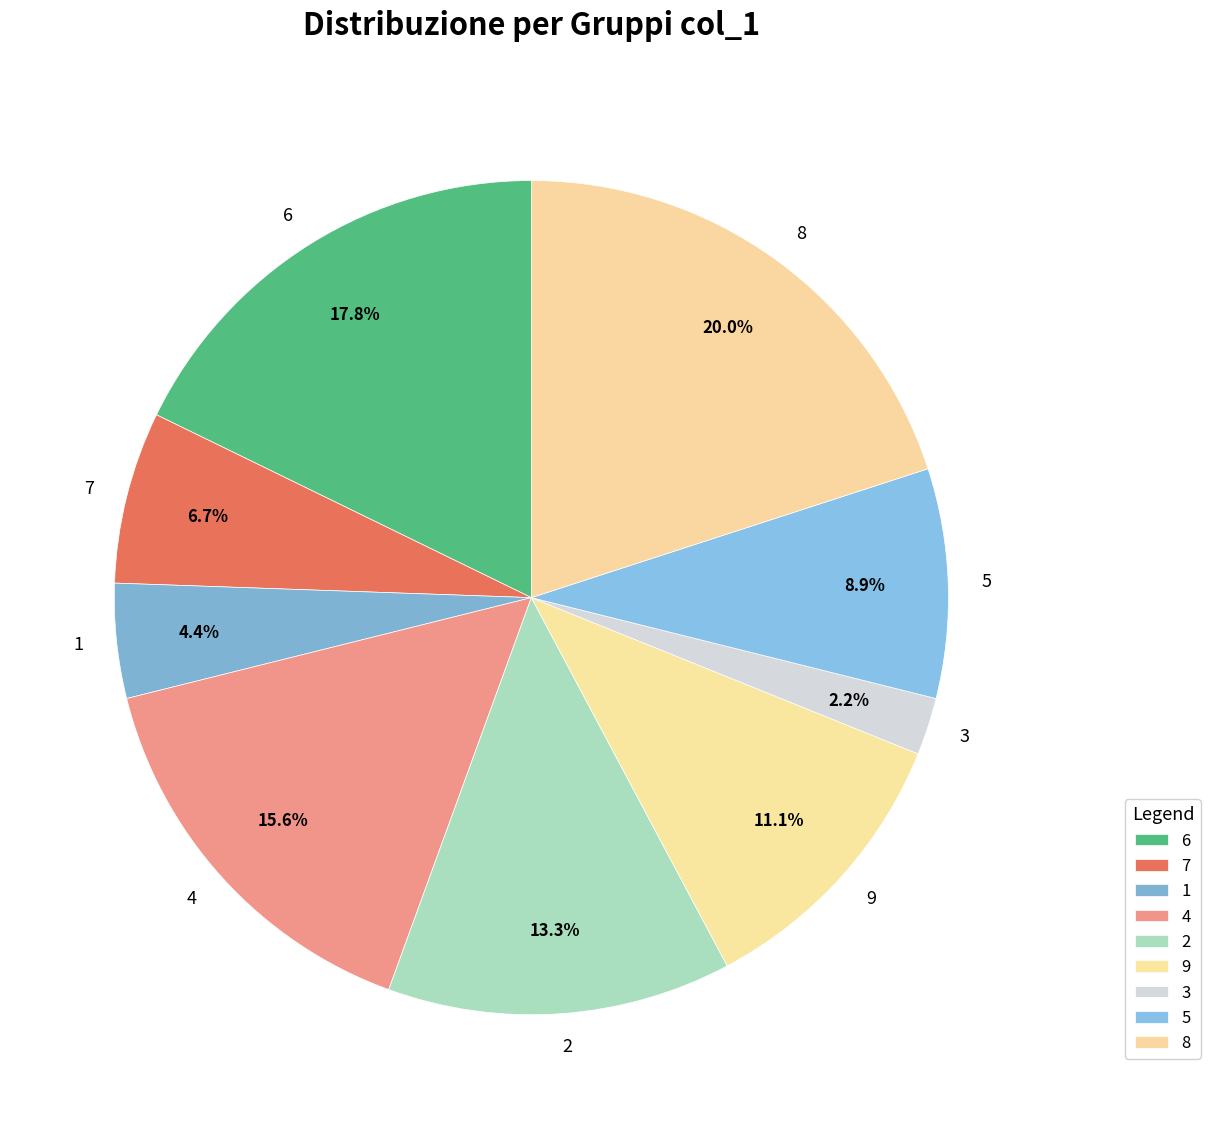

Approximately how many times larger is the value at 6 compared to 9?

1.6